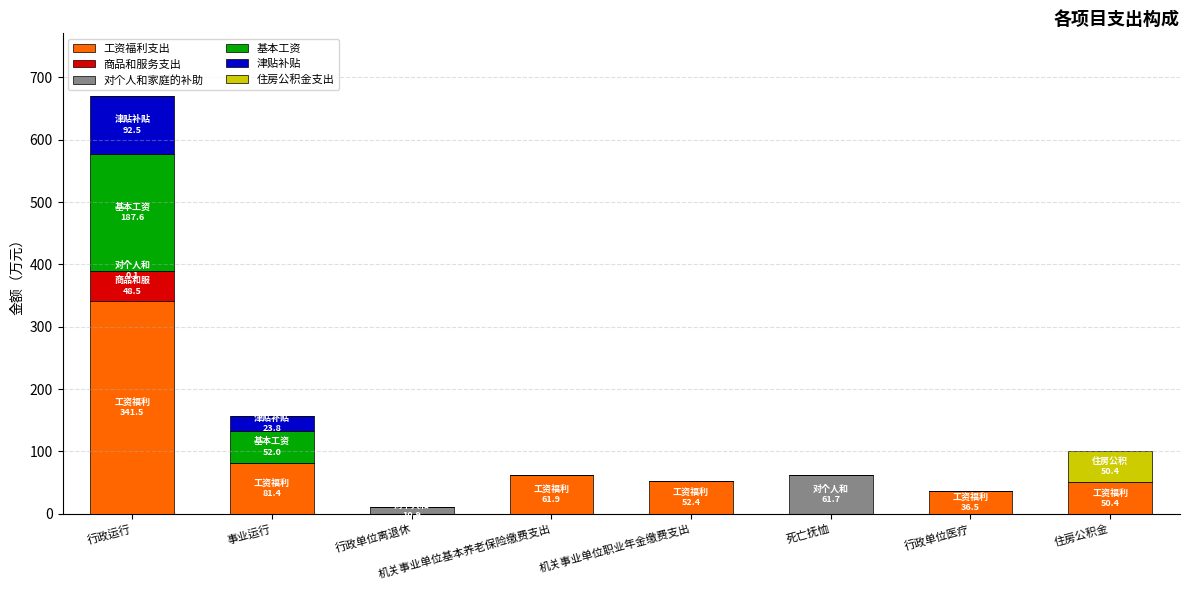

Count the number of data series in this chart.

6